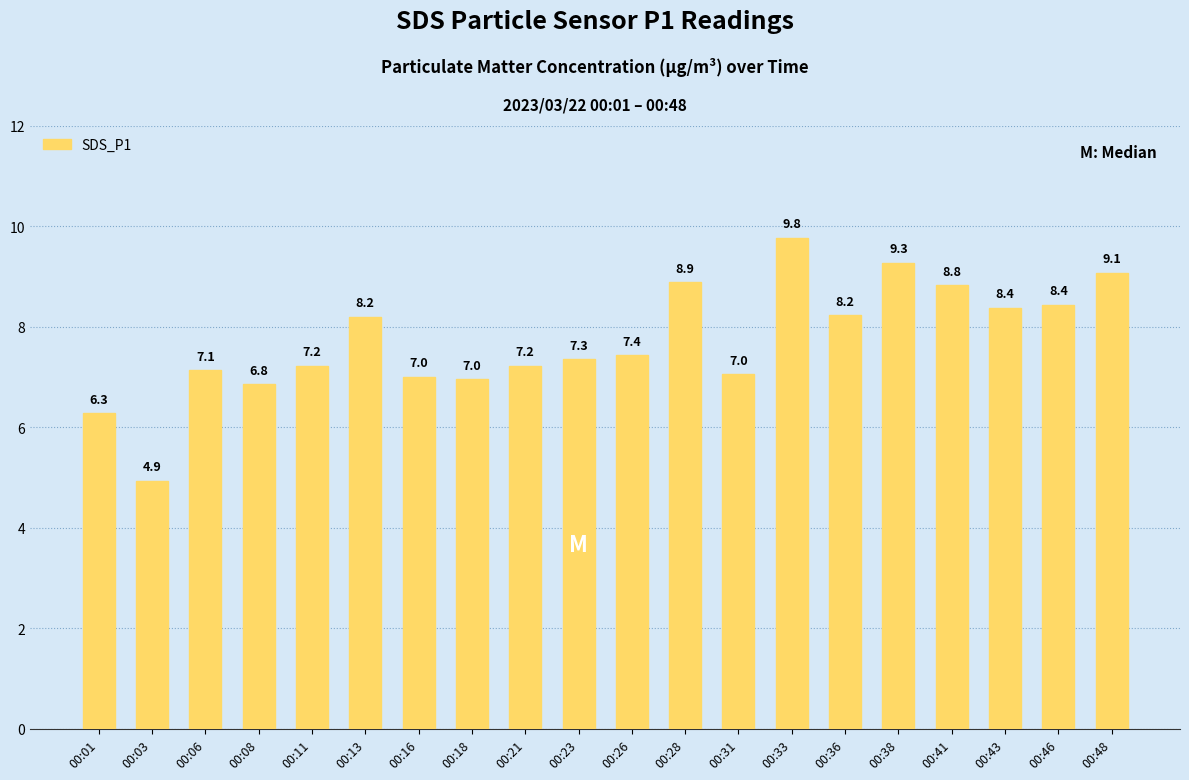

What is the minimum value shown in the chart?

4.9